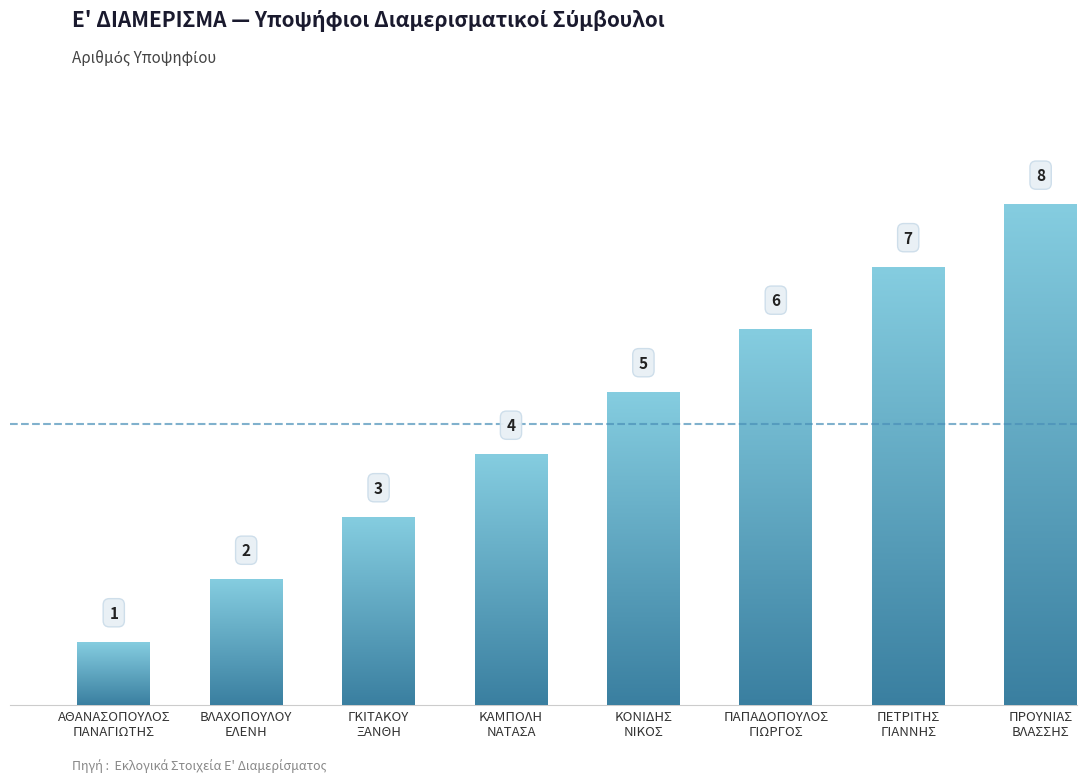

Which category has the lowest value across all series?

ΑΘΑΝΑΣΟΠΟΥΛΟΣ
ΠΑΝΑΓΙΩΤΗΣ